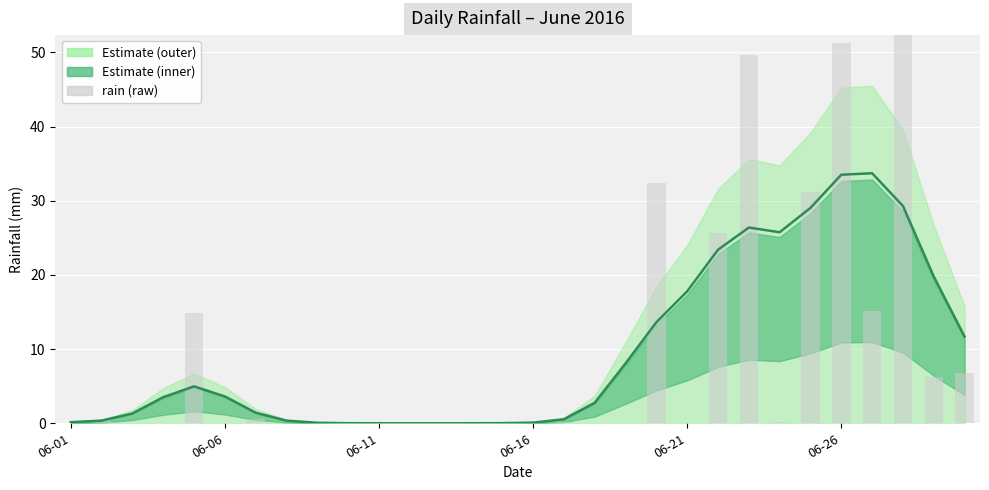

What is the total value across all series at 06-21?

17.8